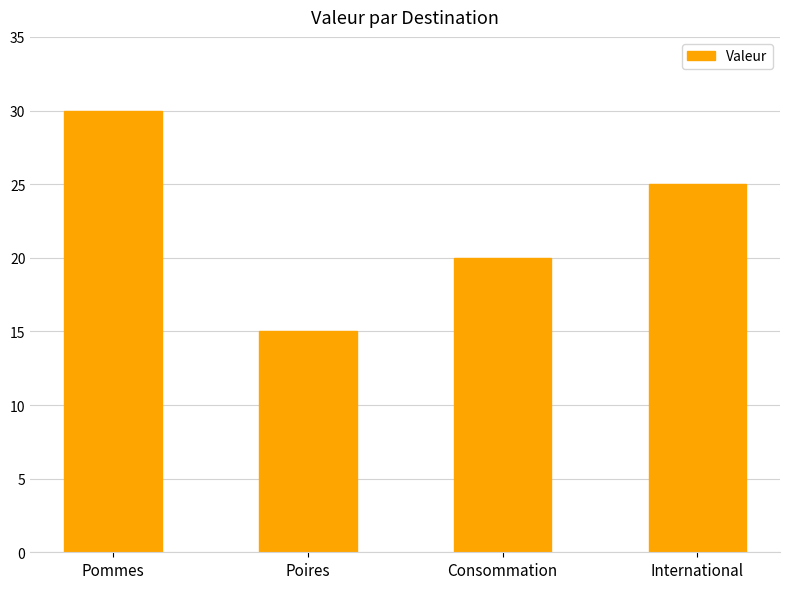

What is the sum of the values at International and Poires?

40